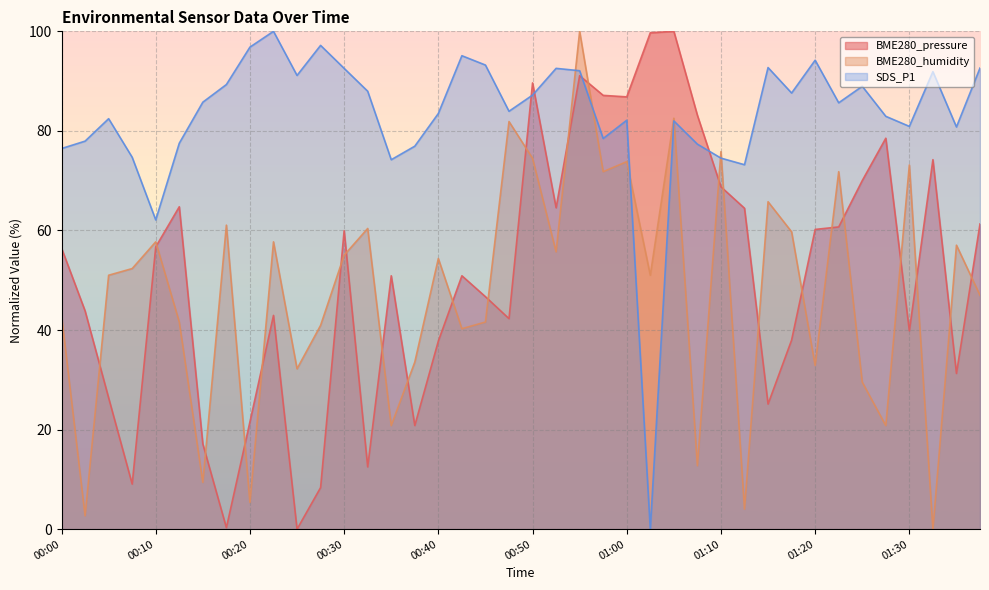

How many interior local peaks does the SDS_P1 series have?

11